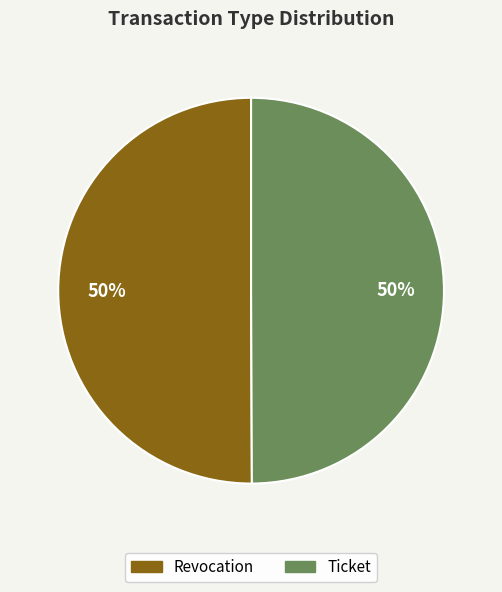

Is the sum of Revocation and Ticket greater than half?

Yes